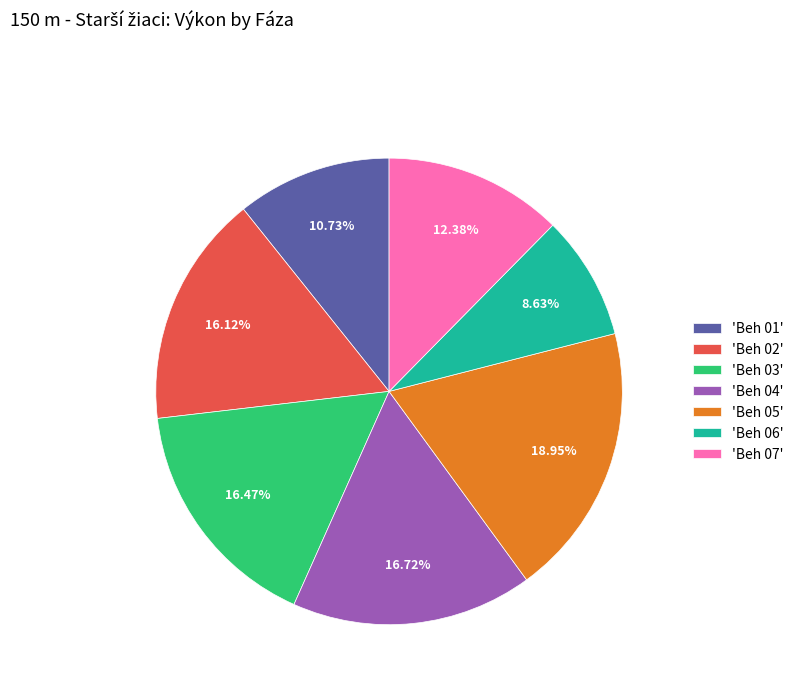

Between 'Beh 02' and 'Beh 01', which is larger?

'Beh 02'